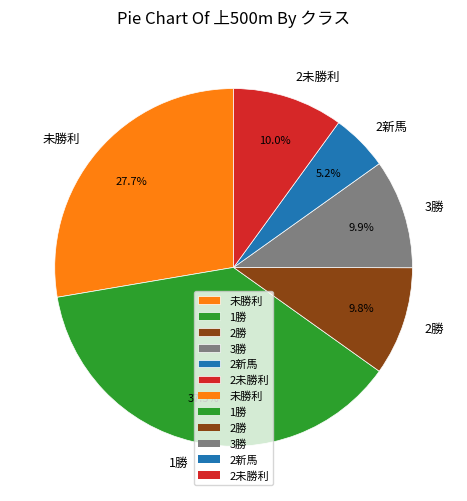

To the nearest percent, what is the combined percentage of 2勝 and 未勝利?

37%